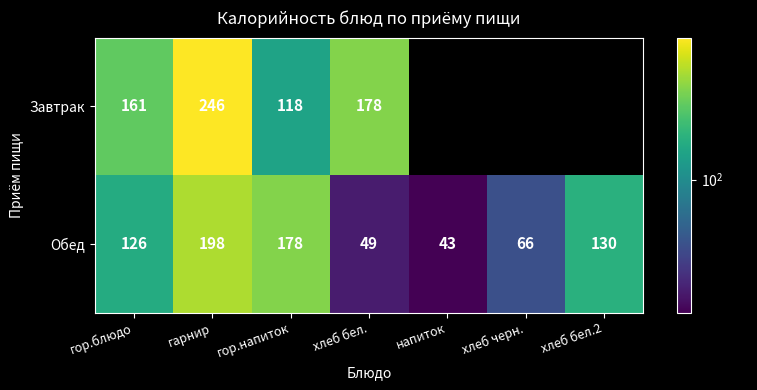

At how many categories does at least one series exceed 111?

5